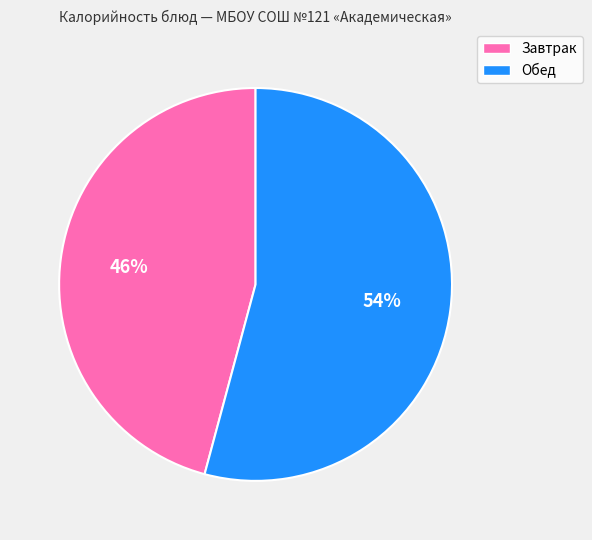

To the nearest percent, what is the difference between the largest and smallest slice percentages?

8%